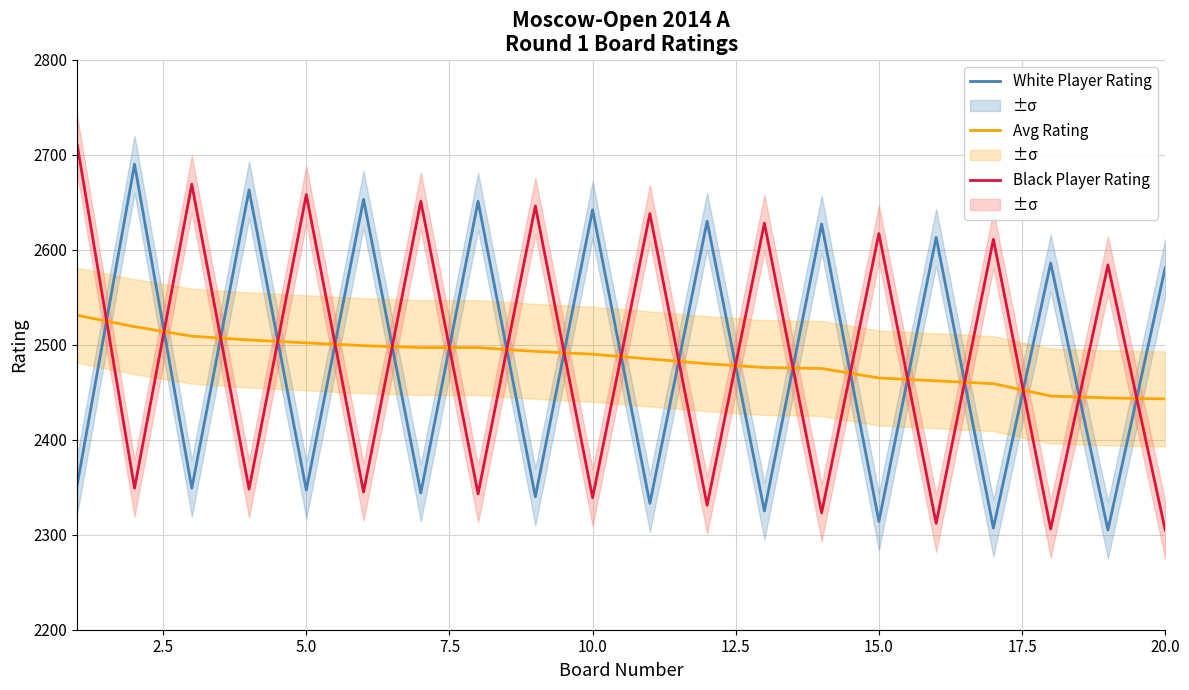

Count the number of categories in the chart.

20